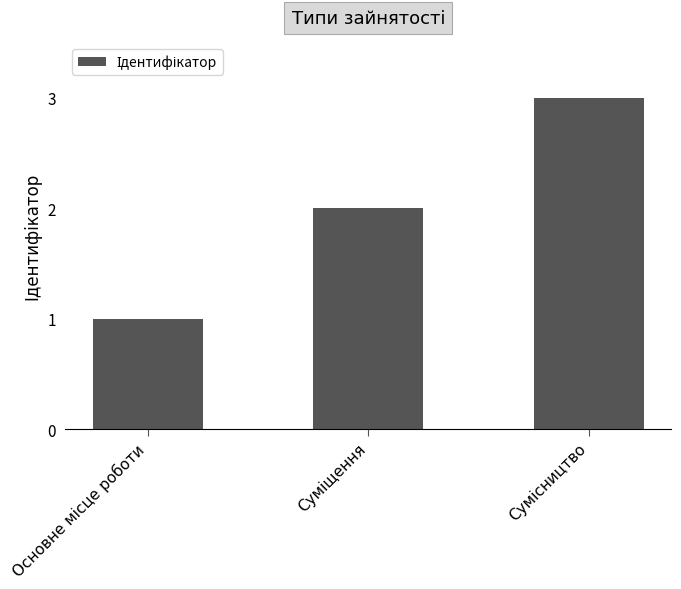

Reading left to right, extract all data points from this chart.

1	2	3